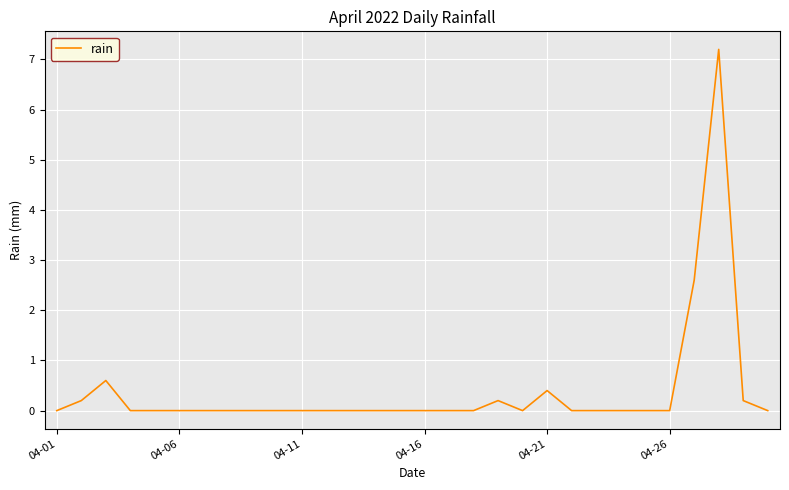

What is the difference between the maximum and minimum values?

7.2